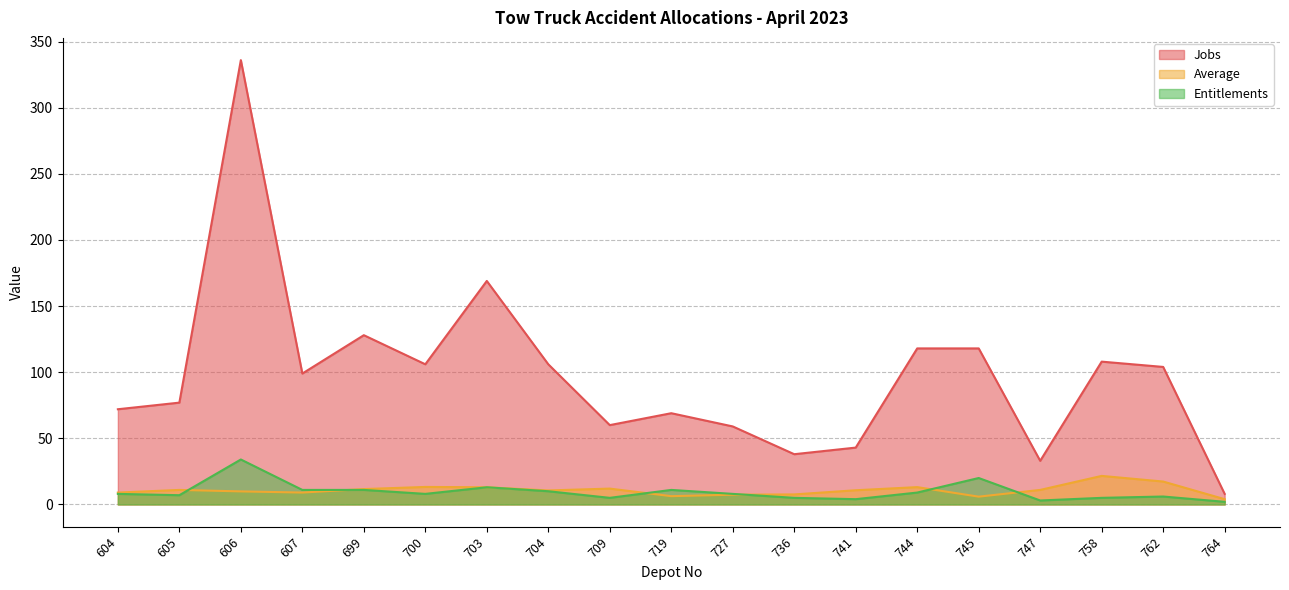

At which category does Entitlements reach its first local valley?

605